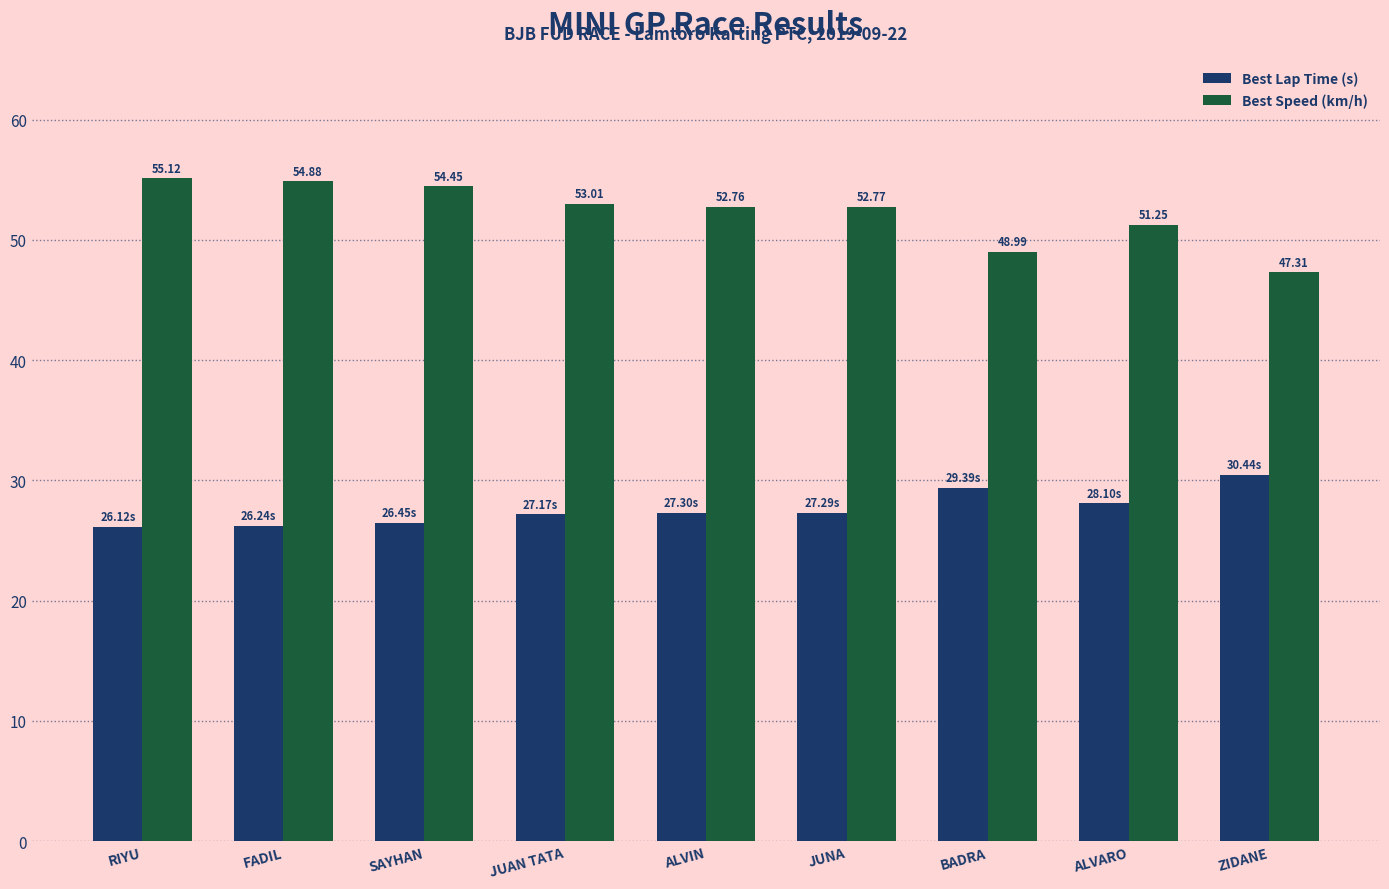

What position from the right is RIYU?

9